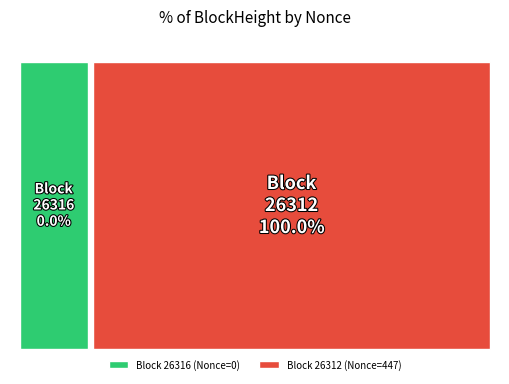

To the nearest percent, what is the difference between the largest and smallest slice percentages?

100%